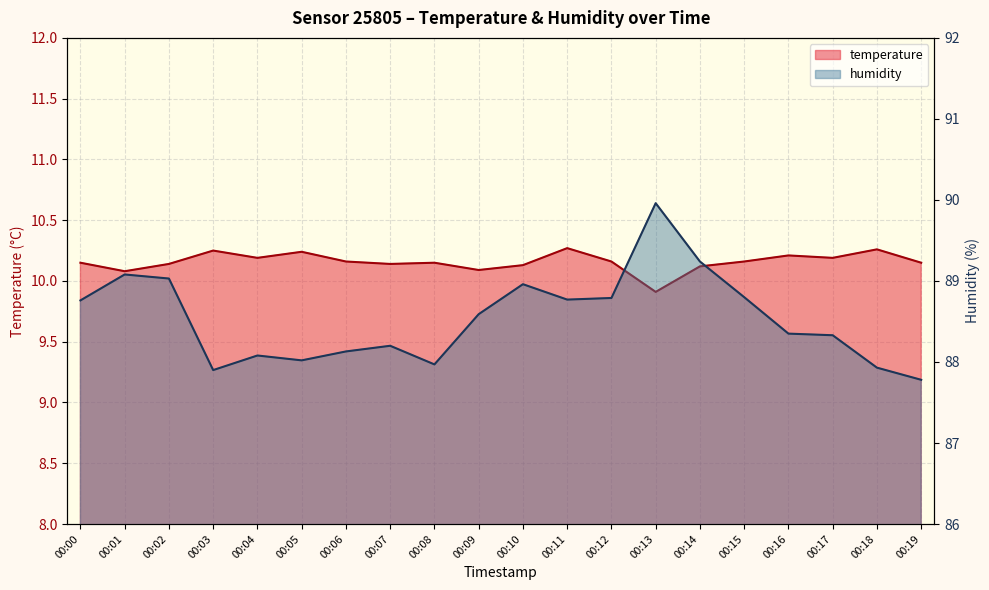

In temperature, how many points are higher than both neighbors (excluding endpoints)?

6